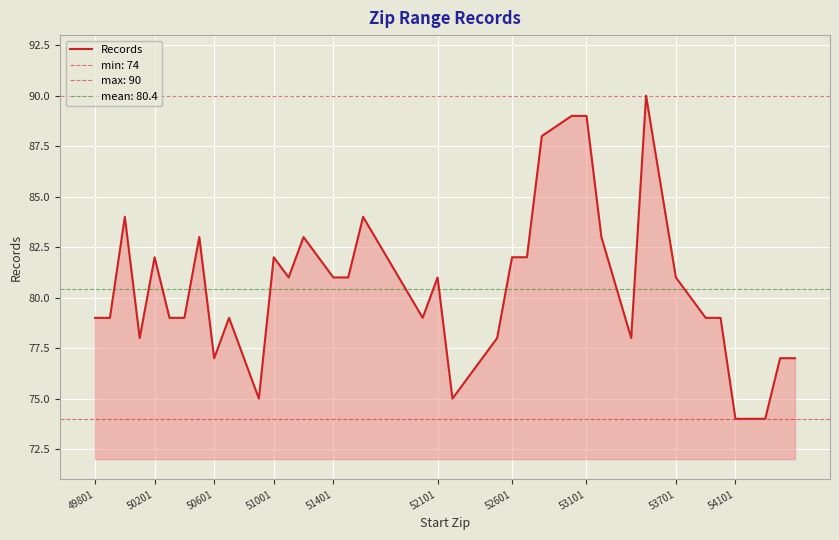

What is the lowest value of the Records series?

74